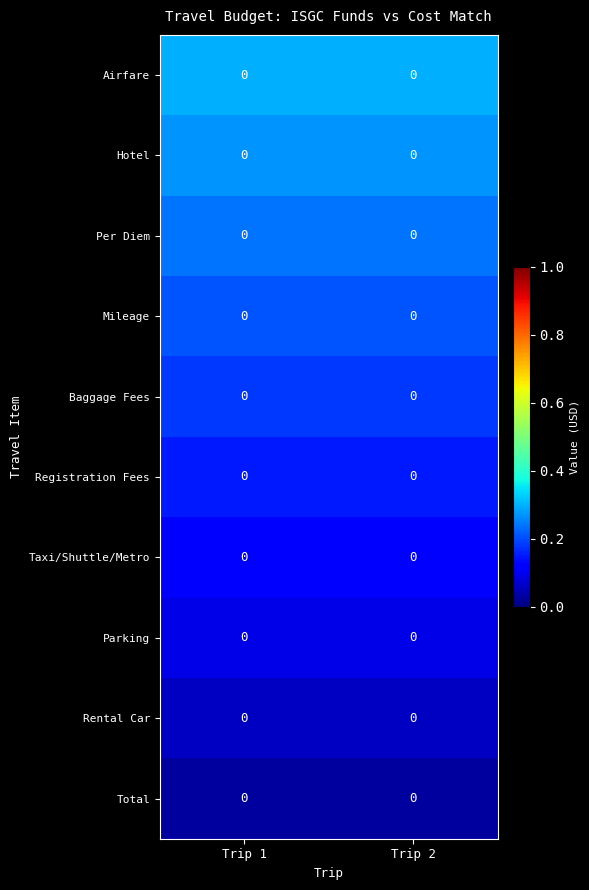

Which has a higher value, Trip 2 or Trip 1?

Trip 2